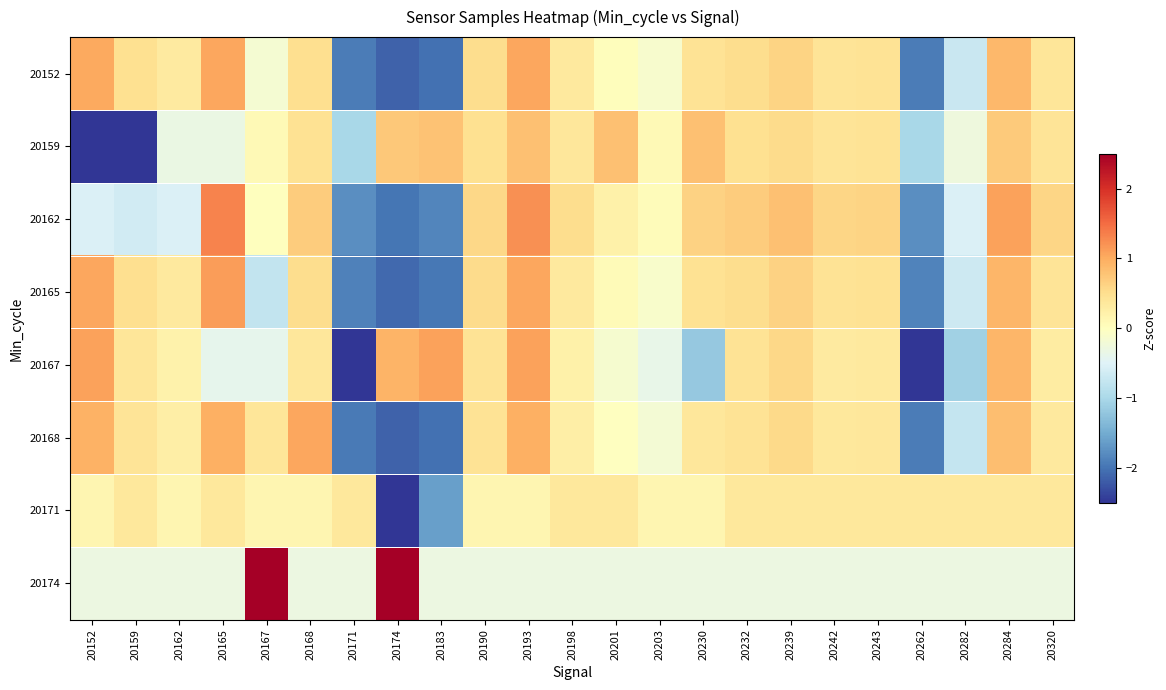

At which category is the sum across all series the highest?

20193